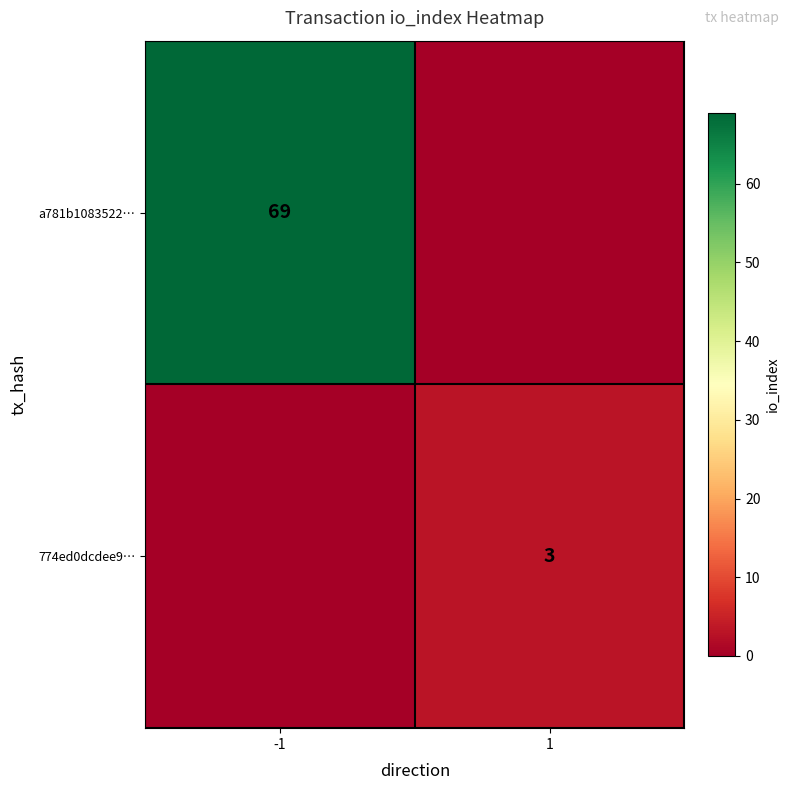

Which has a higher value, -1 or 1?

-1